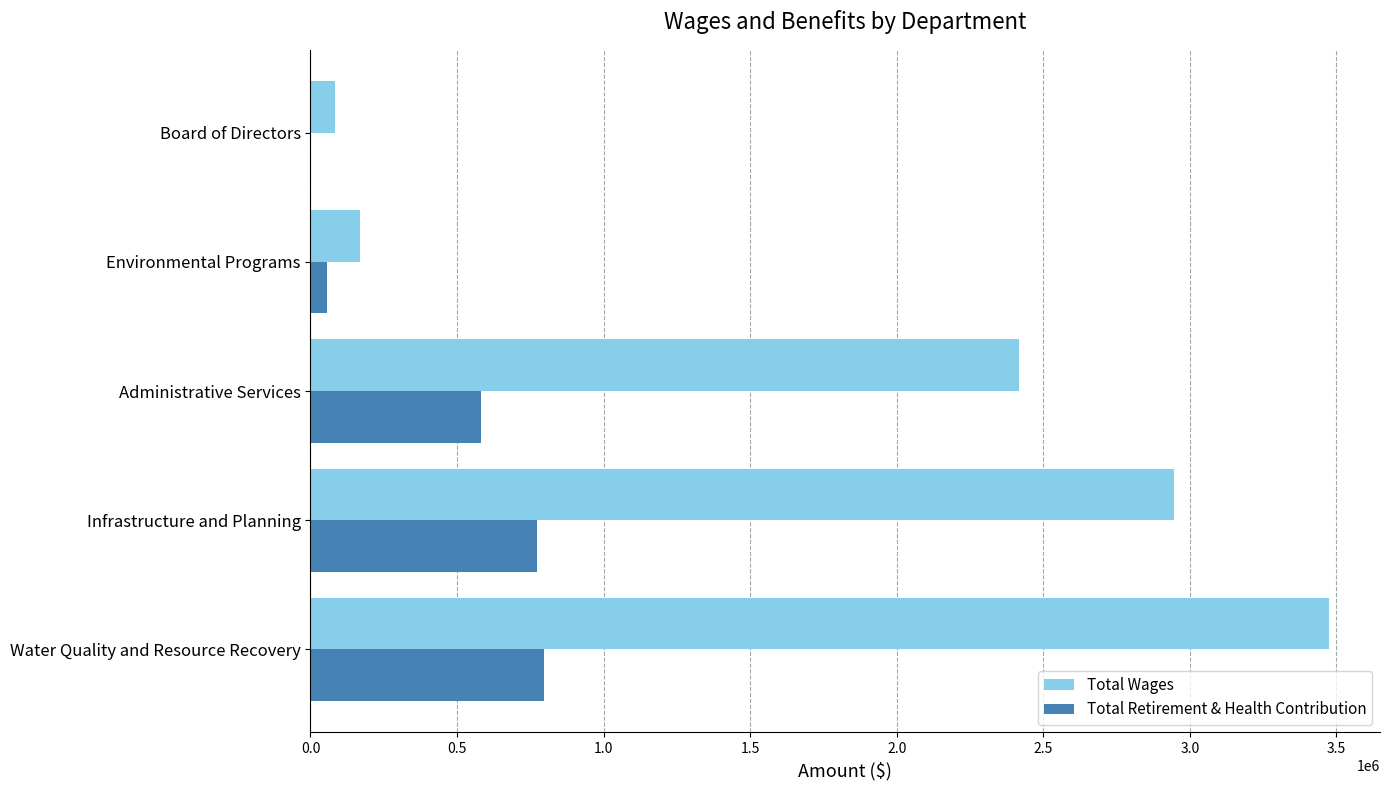

What is the average value of the Total Retirement & Health Contribution series?

440980